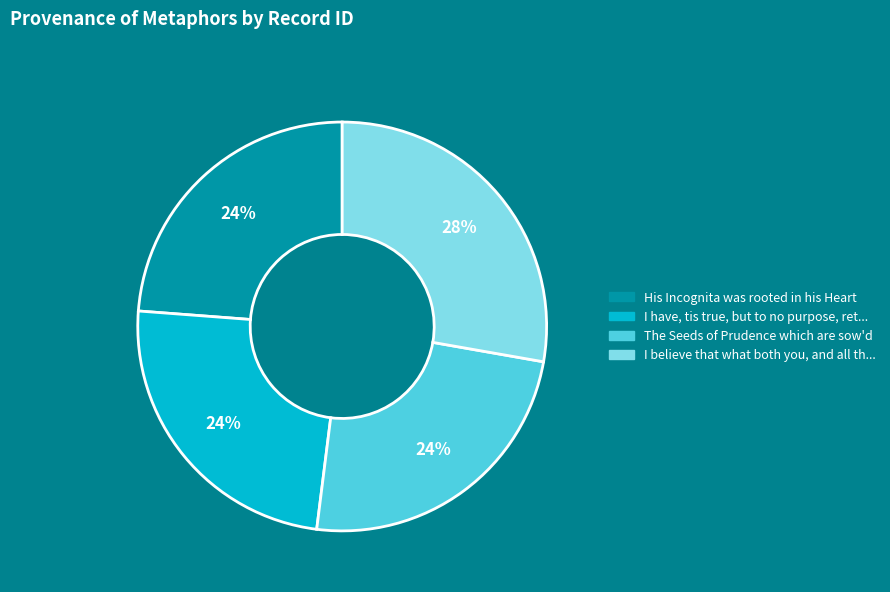

To the nearest percent, what is the average slice percentage?

25%